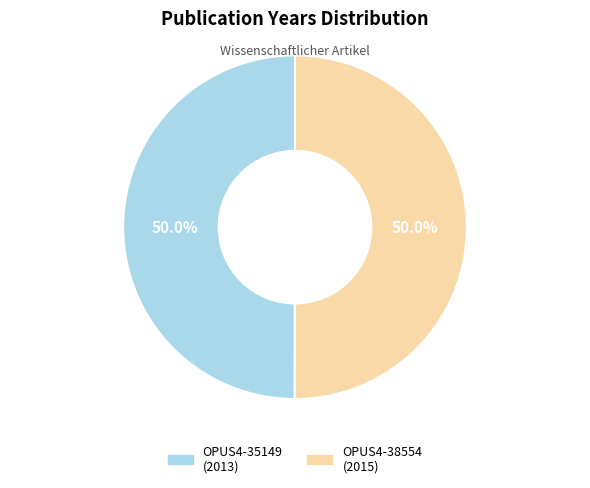

Approximately how many times larger is the value at OPUS4-35149 compared to OPUS4-38554?

1.0